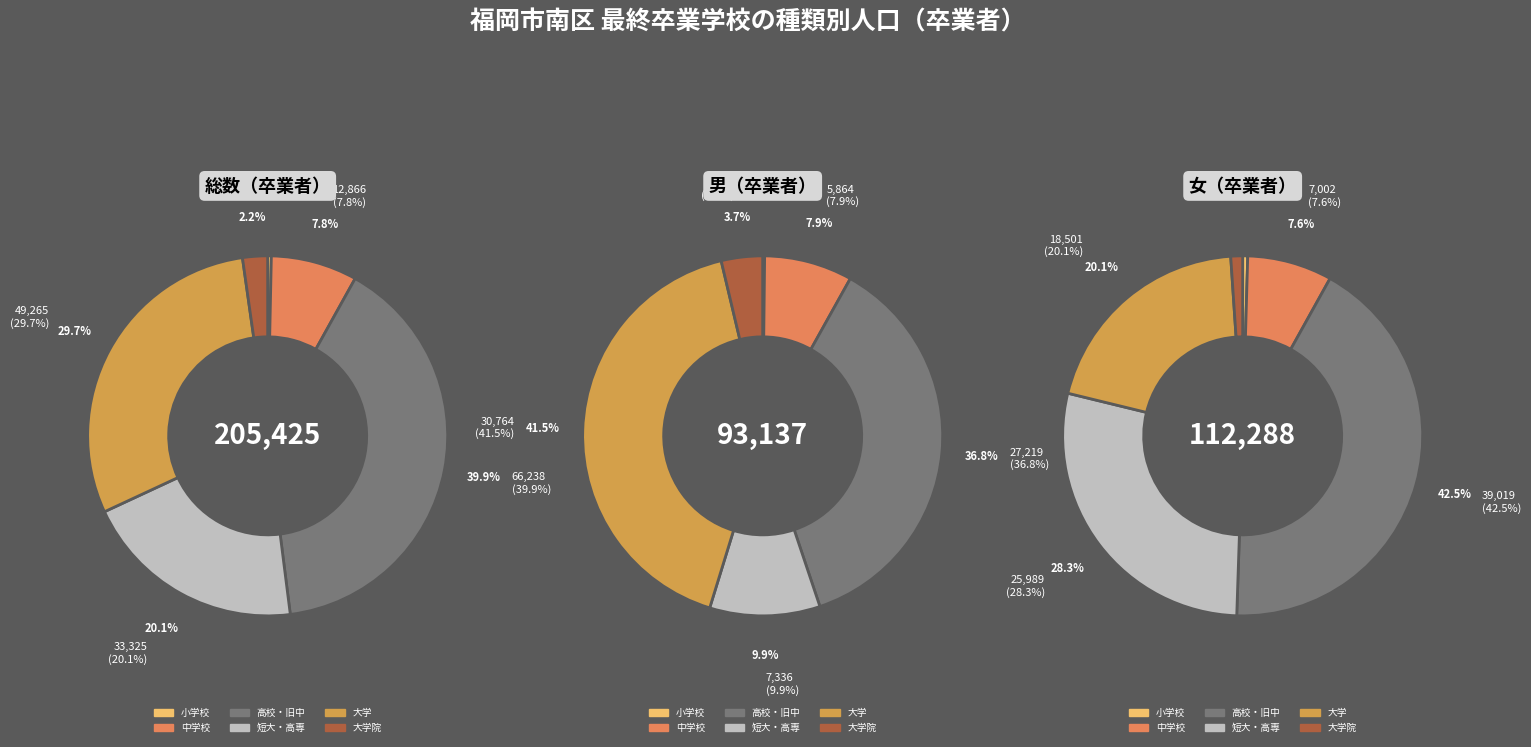

To the nearest percent, what is the combined percentage of 男 and 総数?

87%